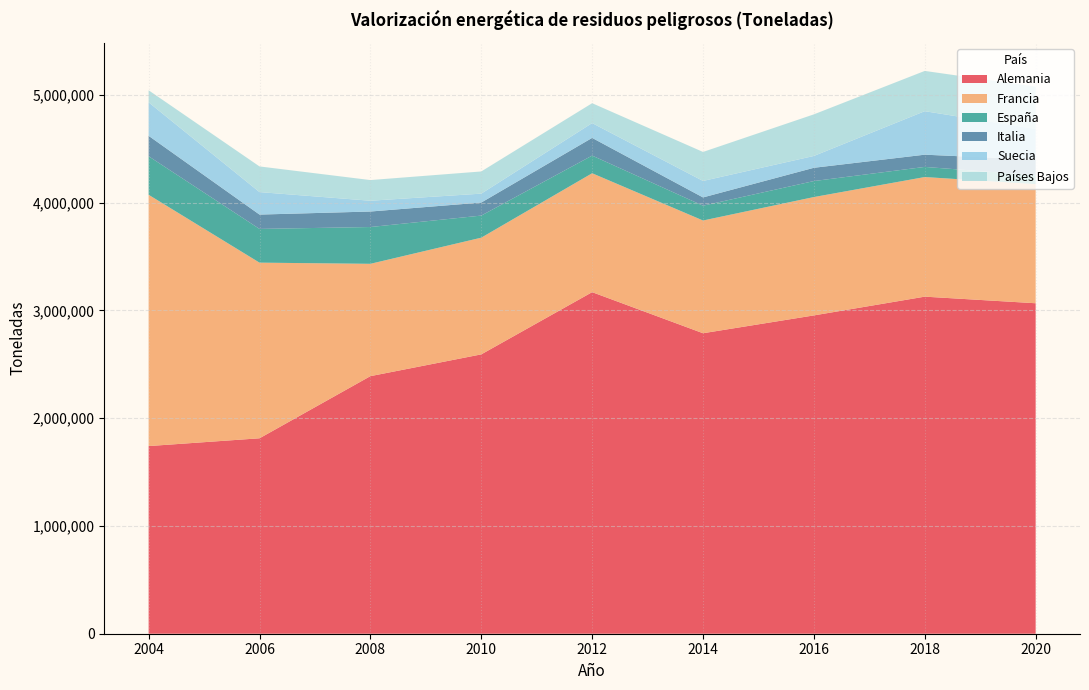

Reading left to right, extract all data points from this chart.

Alemania: 1741450	1813661	2390370	2592474	3169878	2788642	2954075	3128166	3066914
Francia: 2332000	1630100	1042501	1083008	1103481	1046249	1098465	1110043	1105699
España: 357847	313051	341526	205079	163962	137387	148534	94030	81719
Italia: 189364	133011	143783	120836	164144	76739	123032	113443	145172
Suecia: 310802	208781	100154	82826	137461	153013	109902	403770	285101
Países Bajos: 111848	238096	191842	205837	184575	269081	386016	373659	392011